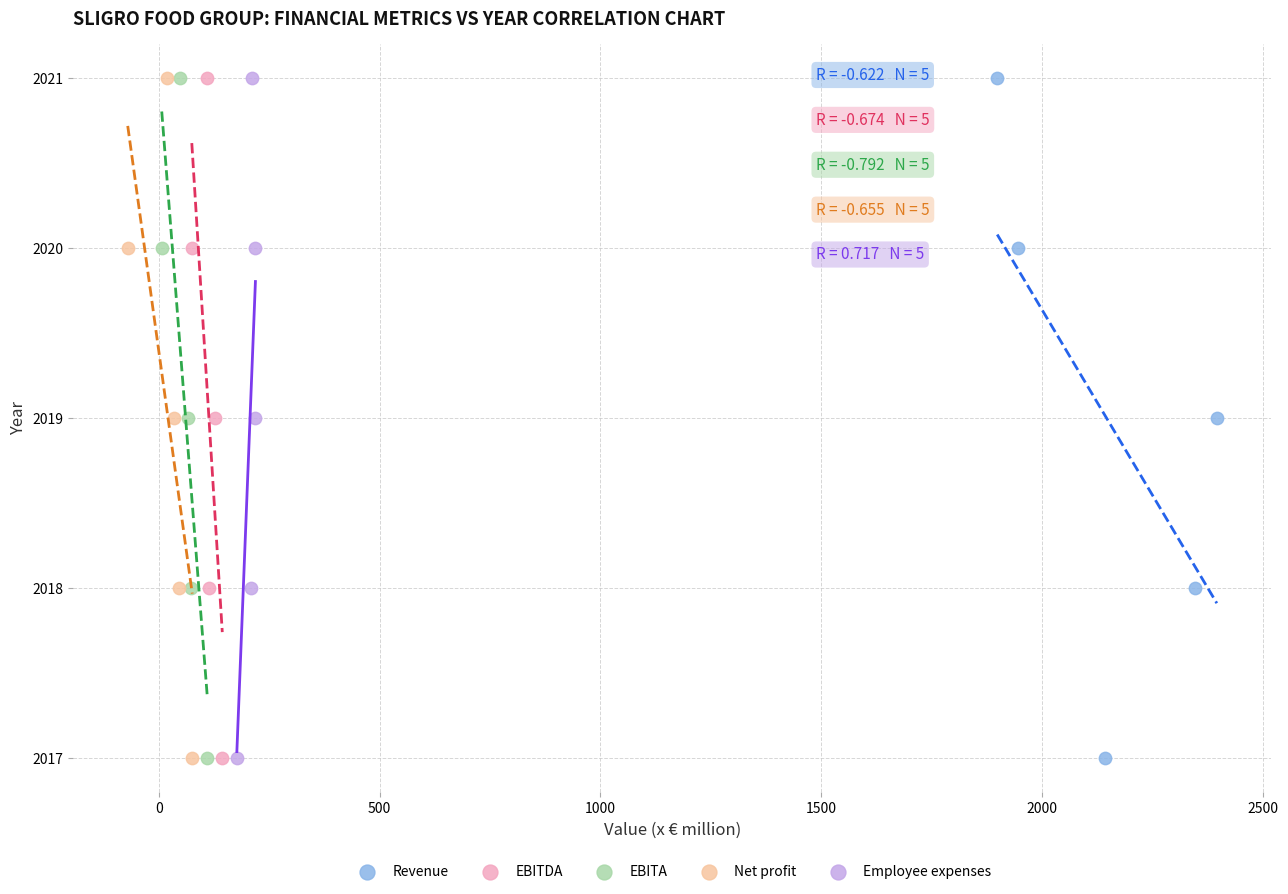

What are all the series names shown in the legend?

Revenue, EBITDA, EBITA, Net profit, Employee expenses